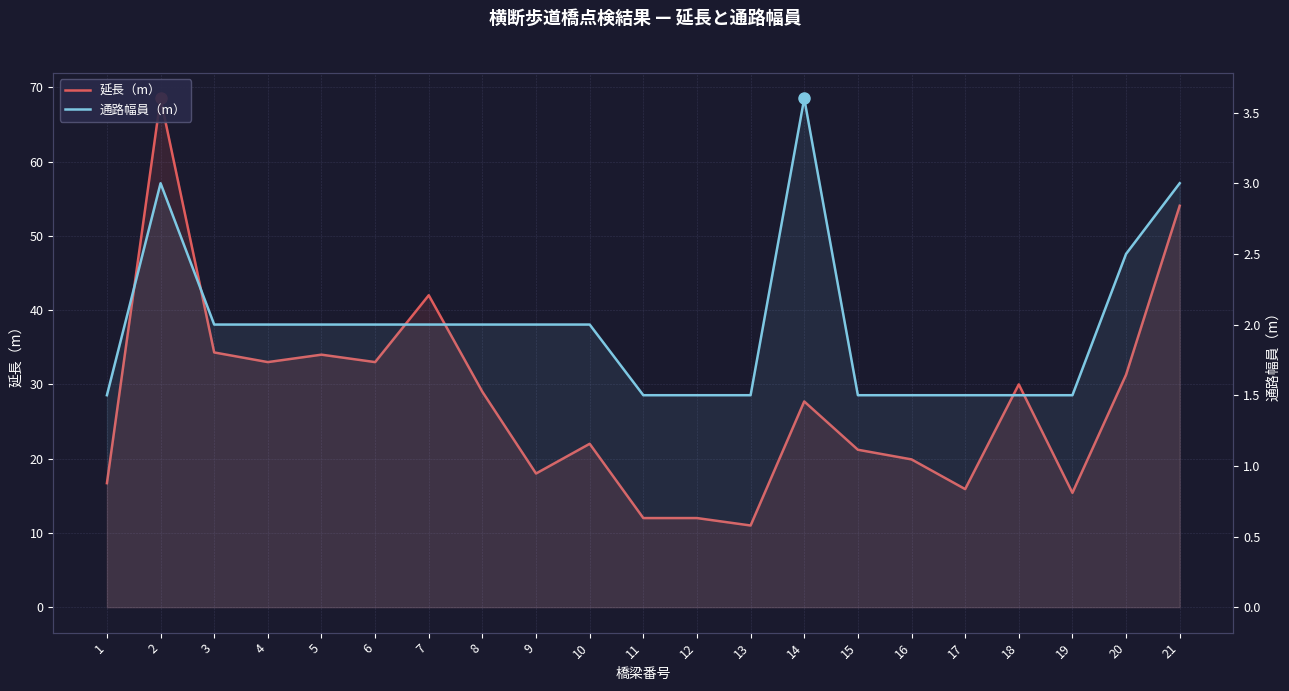

What is the difference between the maximum and minimum values in the 延長（m） series?

57.5